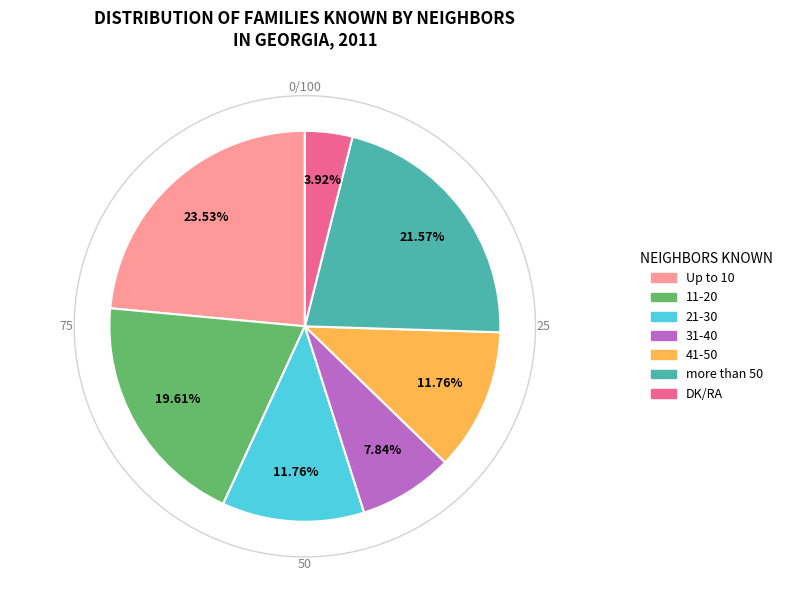

Does 41-50 represent more than half of the total?

No